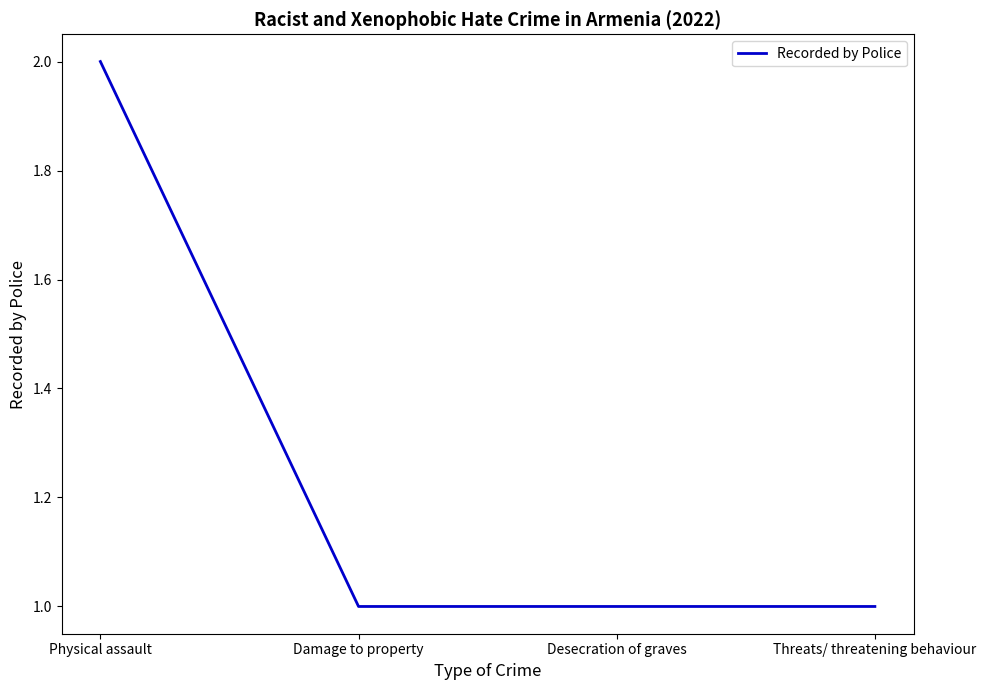

True or false: the data shows 1 at Desecration of graves.

True